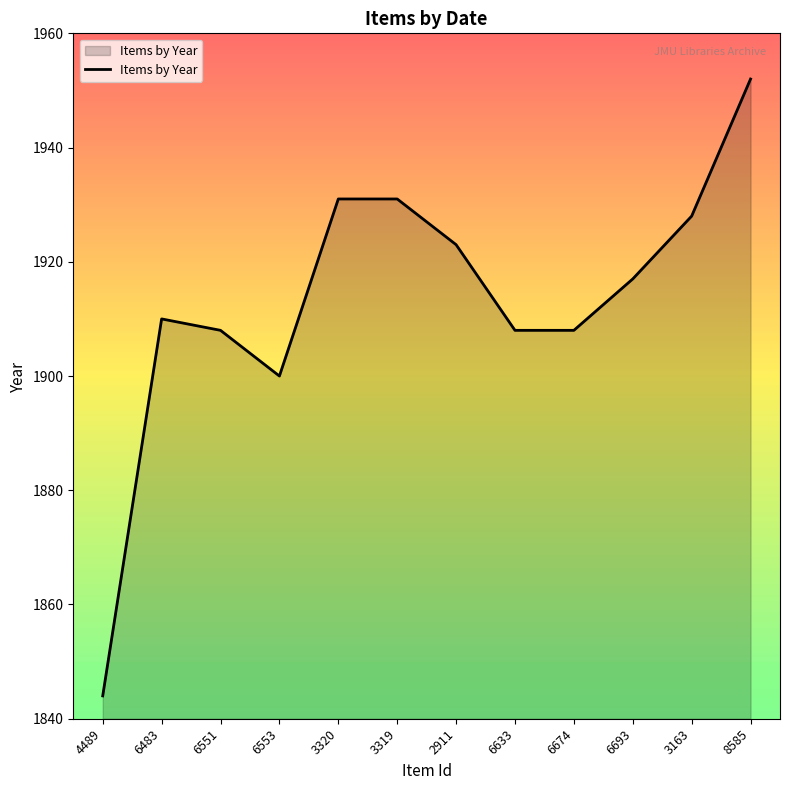

Where is the first local minimum?

6553